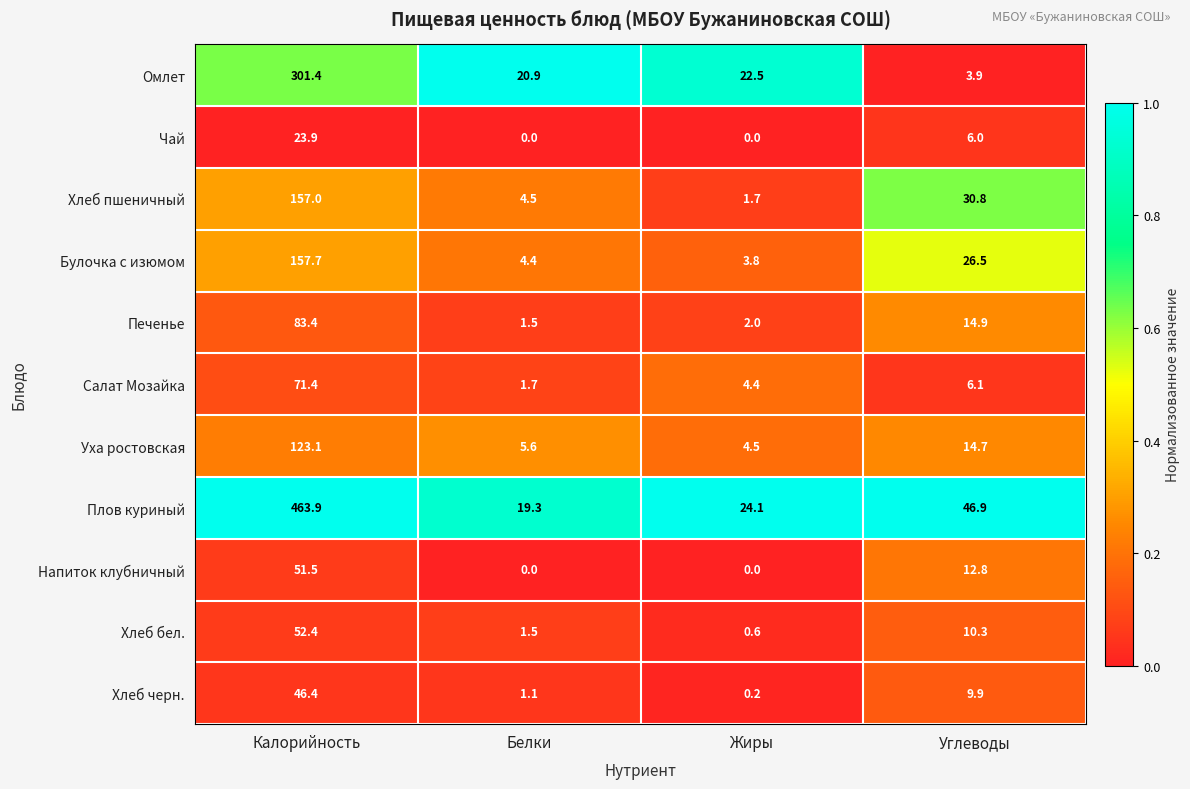

Which category has the lowest value in the Плов куриный series?

Белки